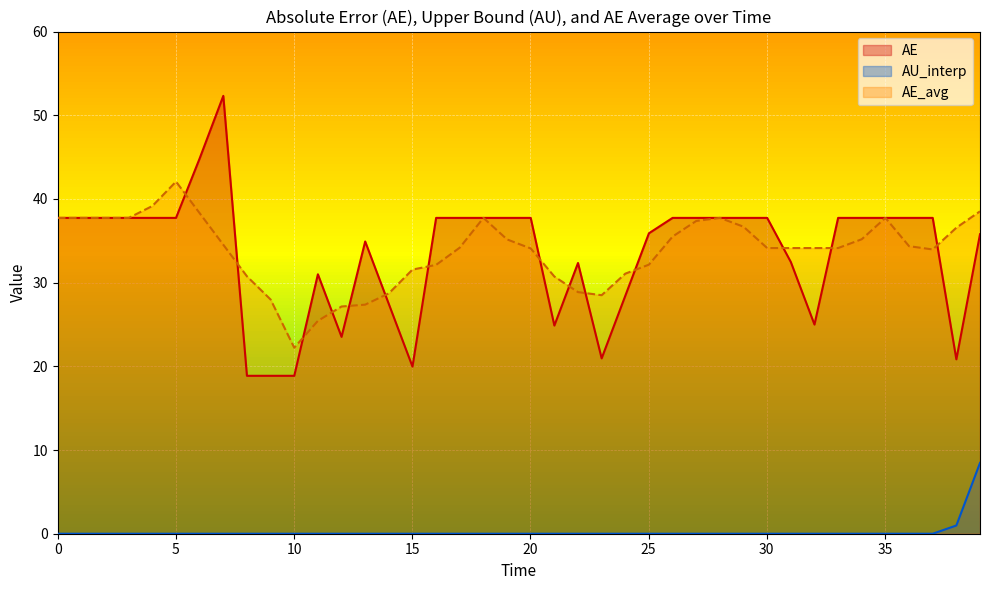

How many distinct data groups are displayed?

3